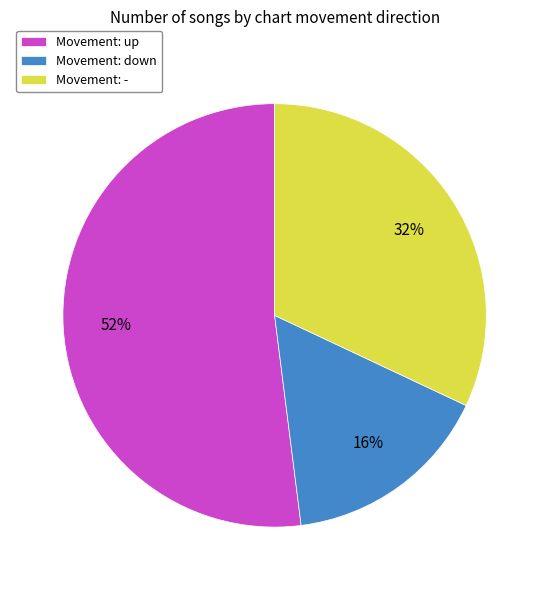

Rank the categories by value from lowest to highest.

Movement: down, Movement: -, Movement: up